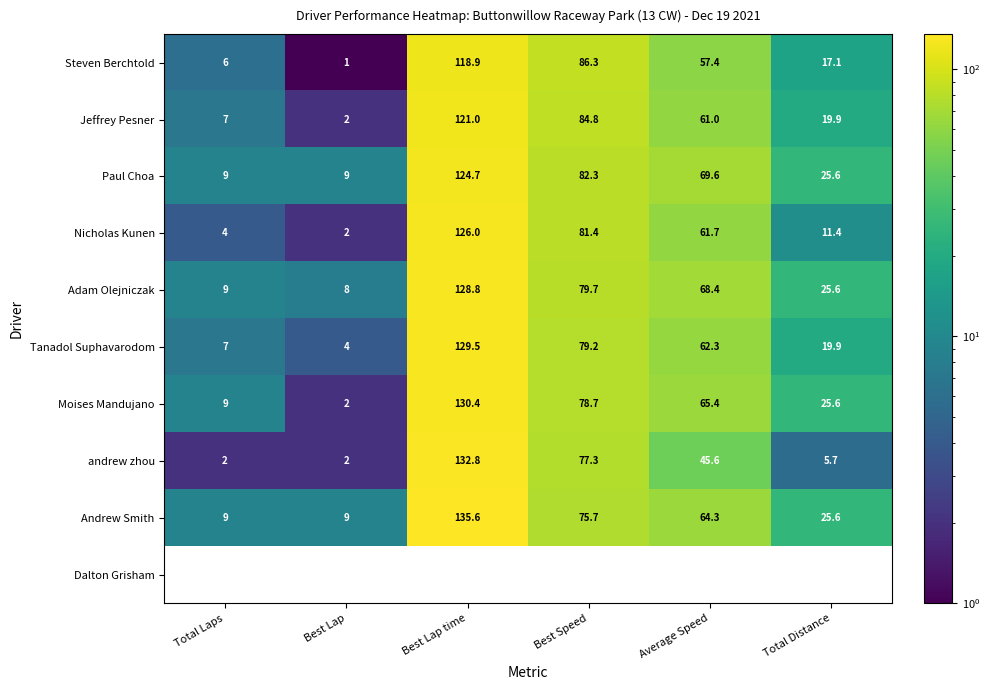

At which label does Moises Mandujano first exceed 65?

Best Lap time